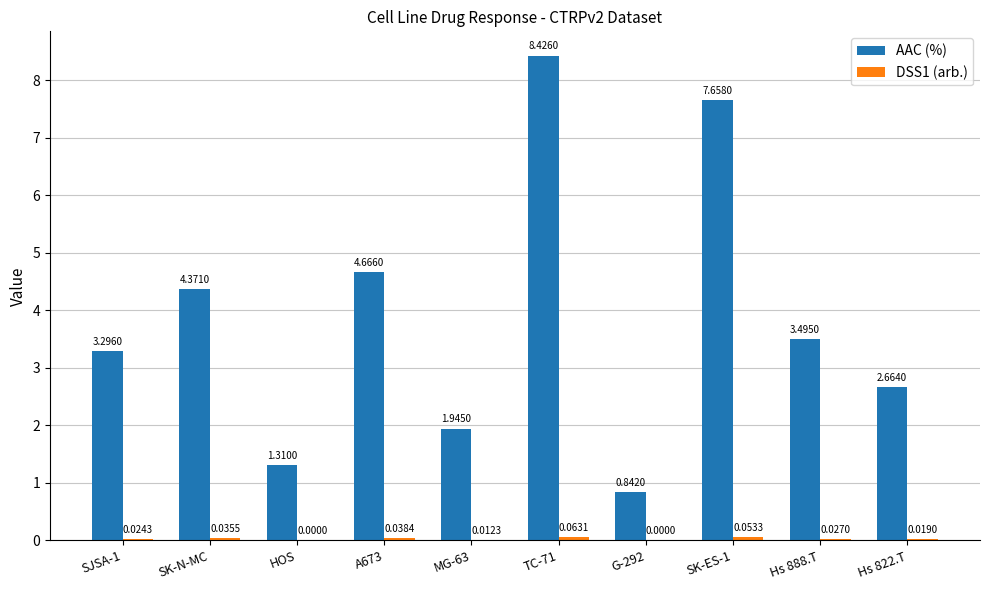

At which category is the sum across all series the highest?

TC-71